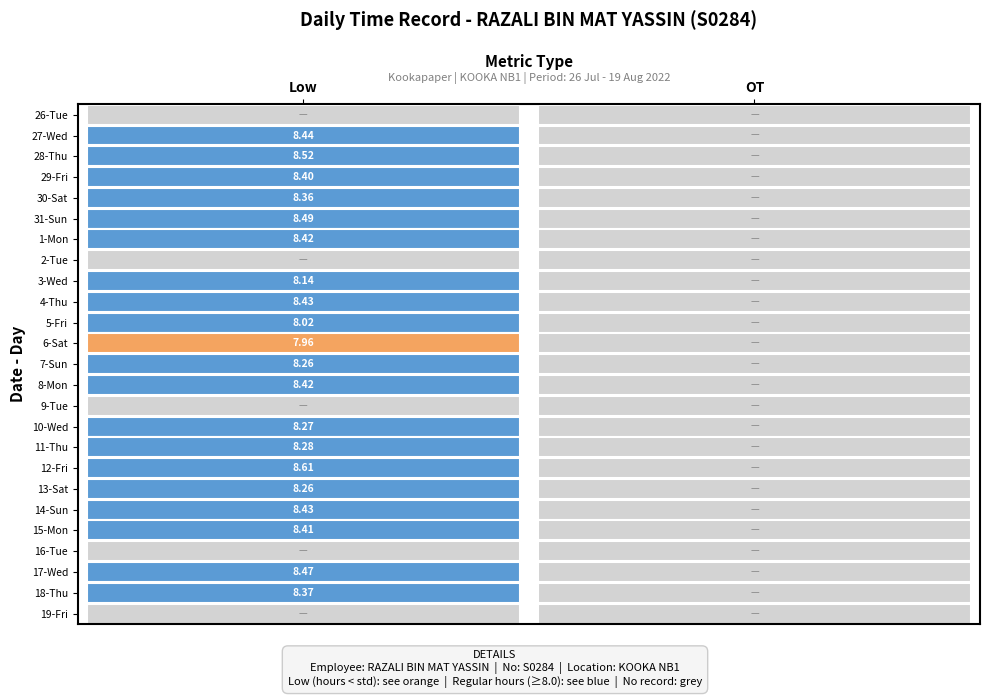

Where is 4-Thu nearest to the value 4?

1